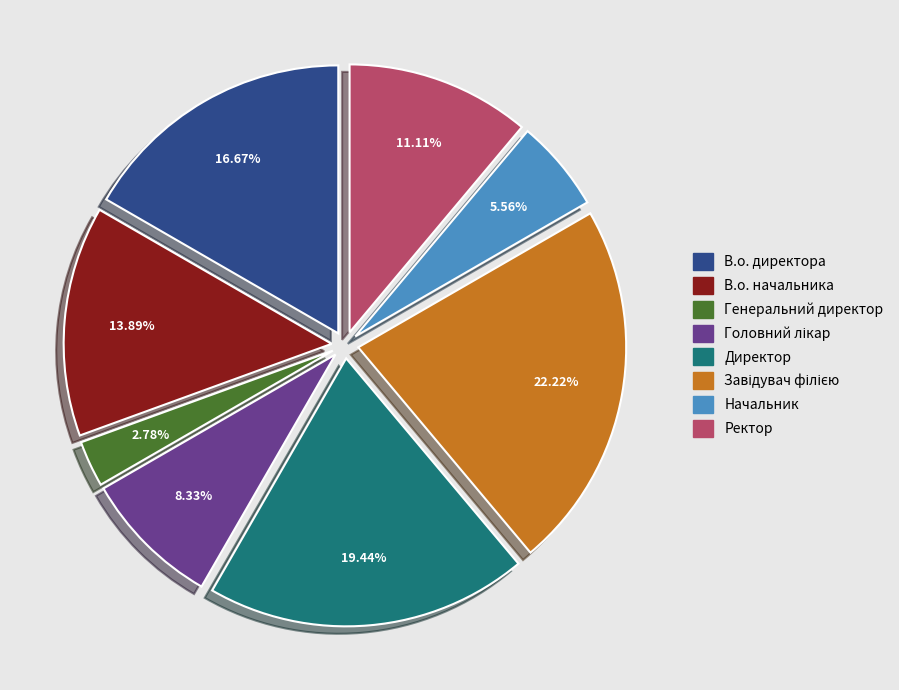

How many slices are in this pie chart?

8